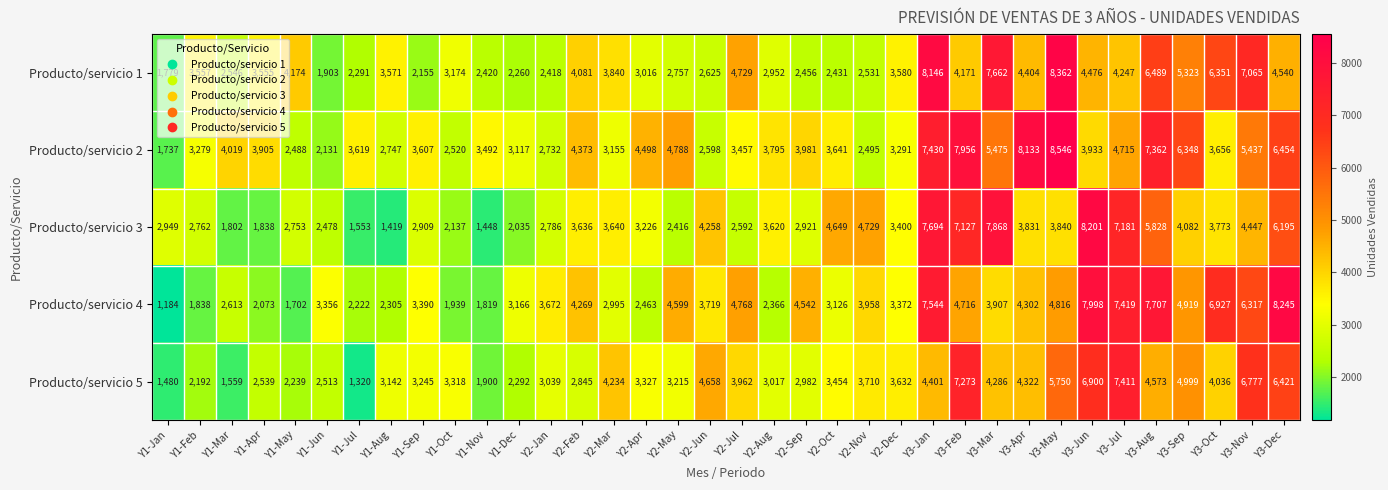

True or false: Producto/servicio 2 has a value of 5437 at Y3-Nov.

True